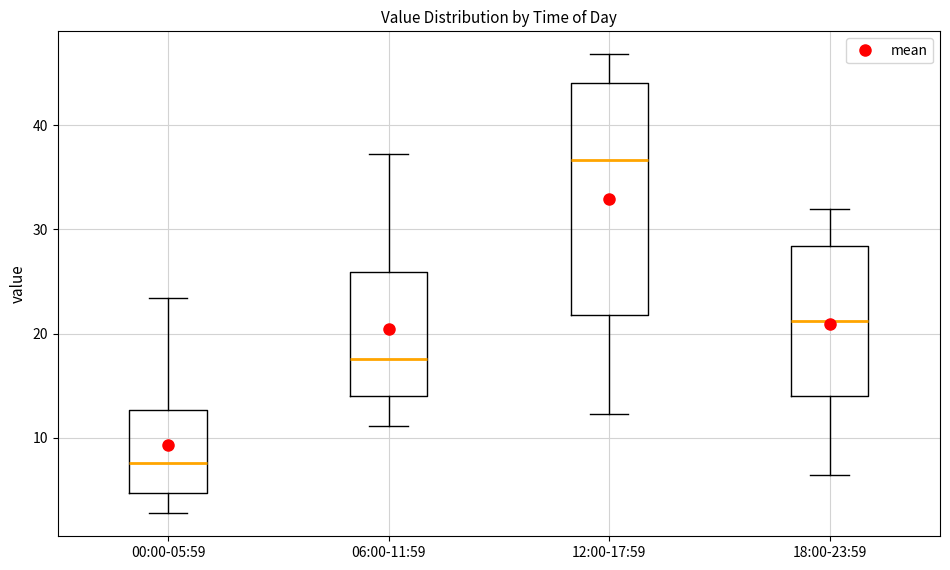

Reading left to right, transcribe this box plot: for each box, give where its median line is, the range the box spans, and where its two whiskers end, as read against the y-axis. The values are not printed on the chart, so give them approximately, as read against the axis.

00:00-05:59: median 8, box 5 to 13, whiskers 3 to 23
06:00-11:59: median 18, box 14 to 26, whiskers 11 to 37
12:00-17:59: median 37, box 22 to 44, whiskers 12 to 47
18:00-23:59: median 21, box 14 to 28, whiskers 6 to 32